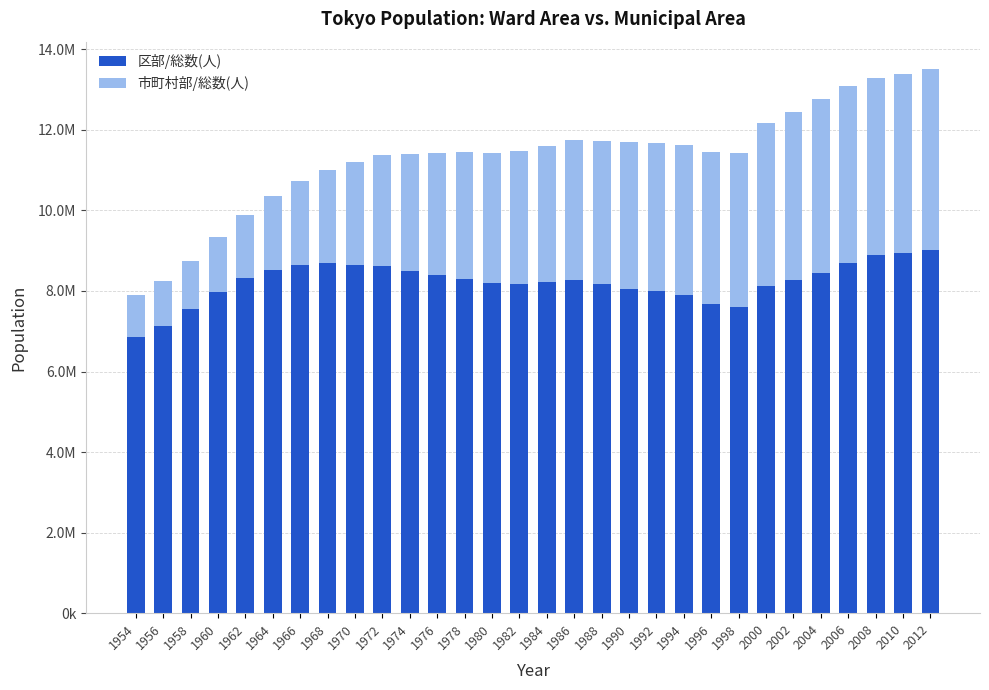

At which category is the sum across all series the highest?

2012